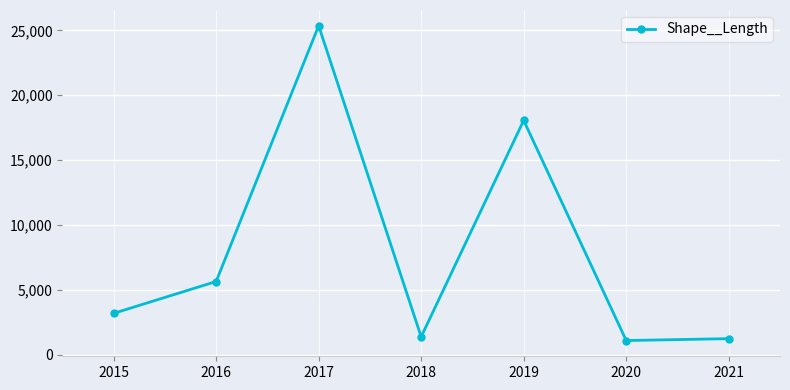

Between 2019 and 2018, which is larger?

2019